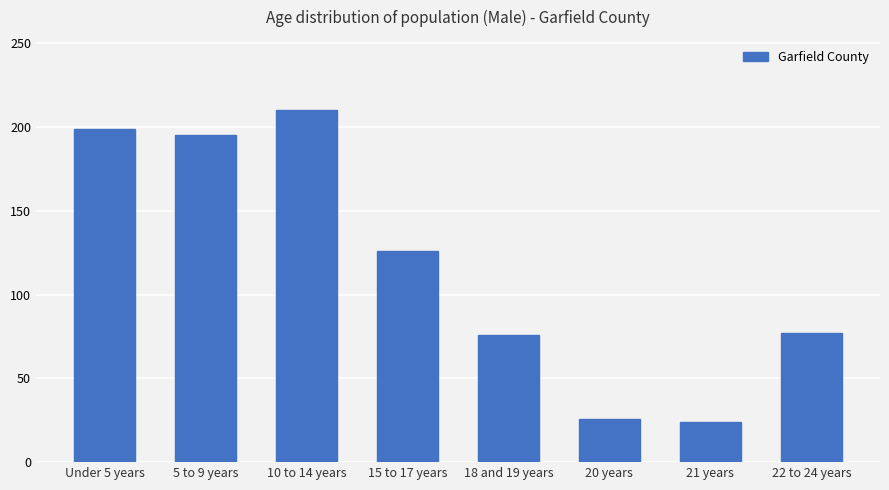

What is the difference between the maximum and minimum values?

186